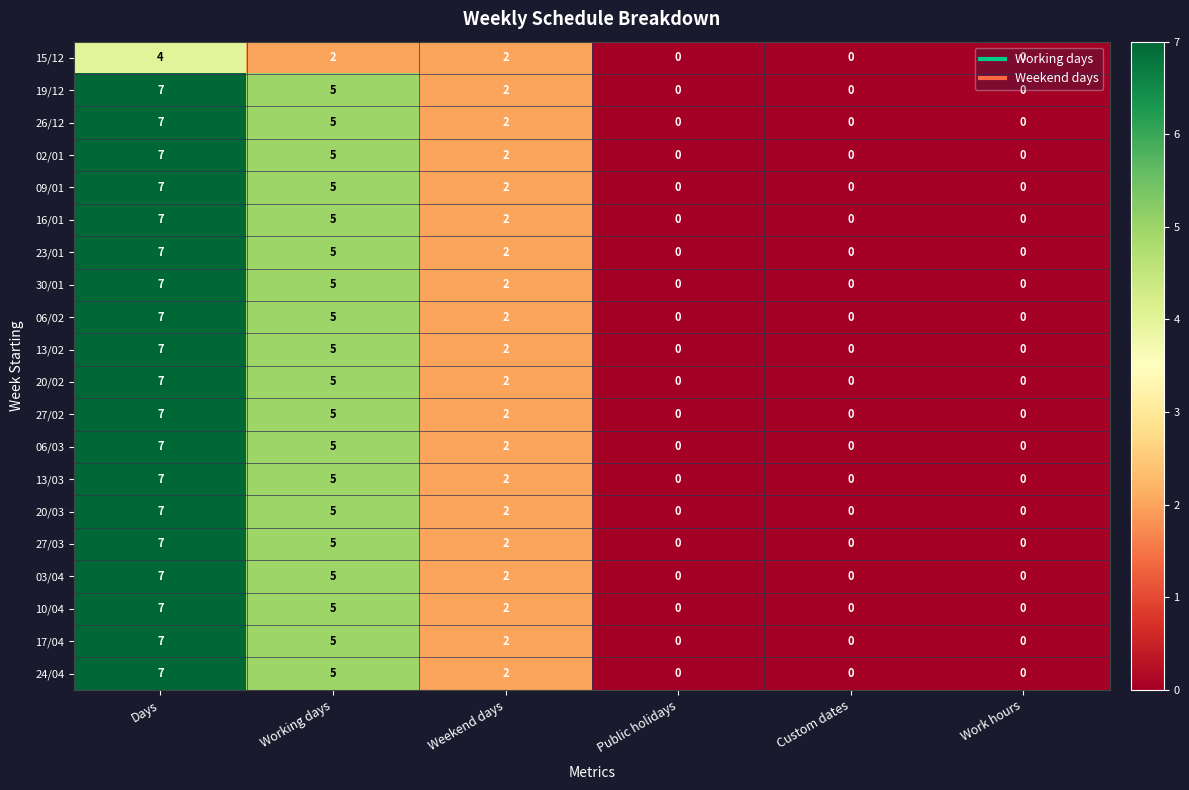

True or false: 27/02 has a value of 0 at Work hours.

True